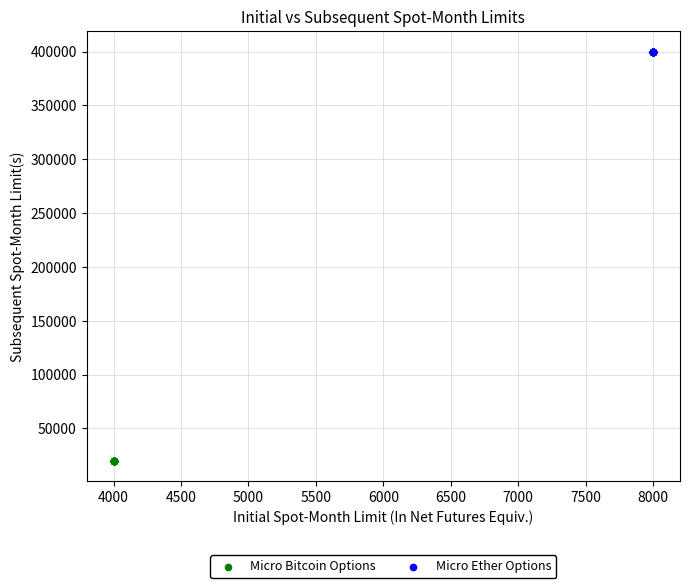

Which series reaches the minimum Y coordinate?

Micro Bitcoin Options